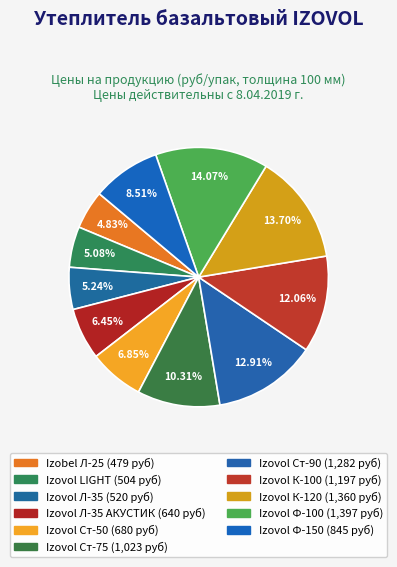

How many segments does this pie chart have?

11